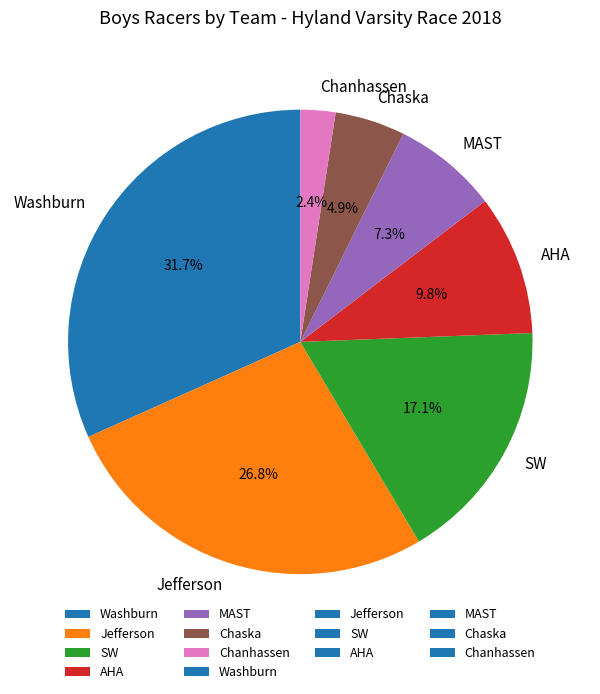

What is the ratio of the value at Chanhassen to the value at Washburn?

0.1